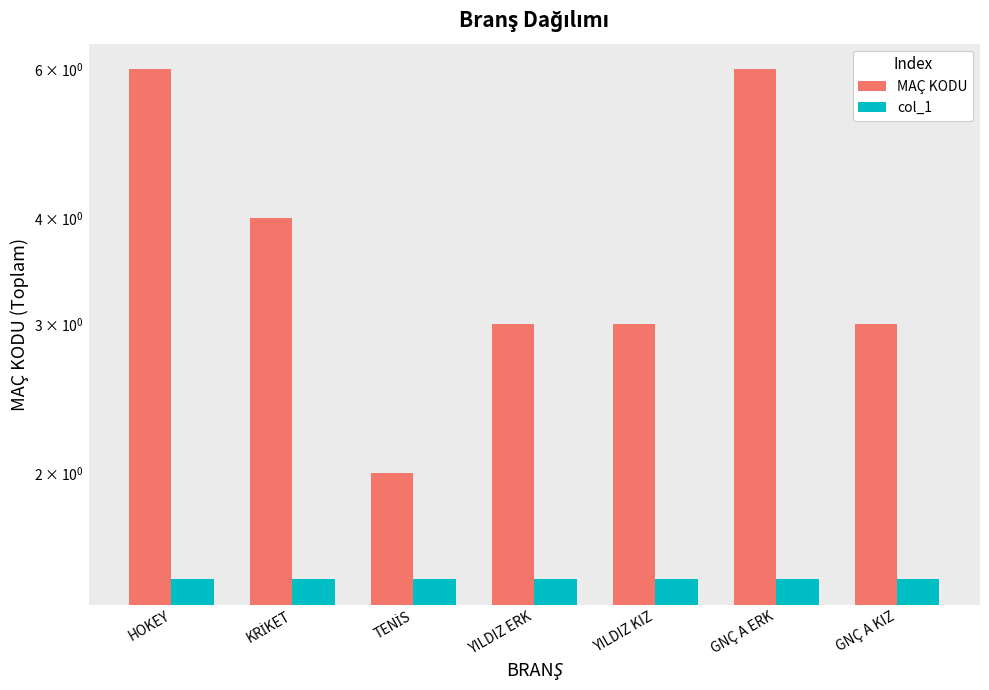

Reading left to right, extract all data points from this chart.

MAÇ KODU: 6.0	4.0	2.0	3.0	3.0	6.0	3.0
col_1: 1.5	1.5	1.5	1.5	1.5	1.5	1.5